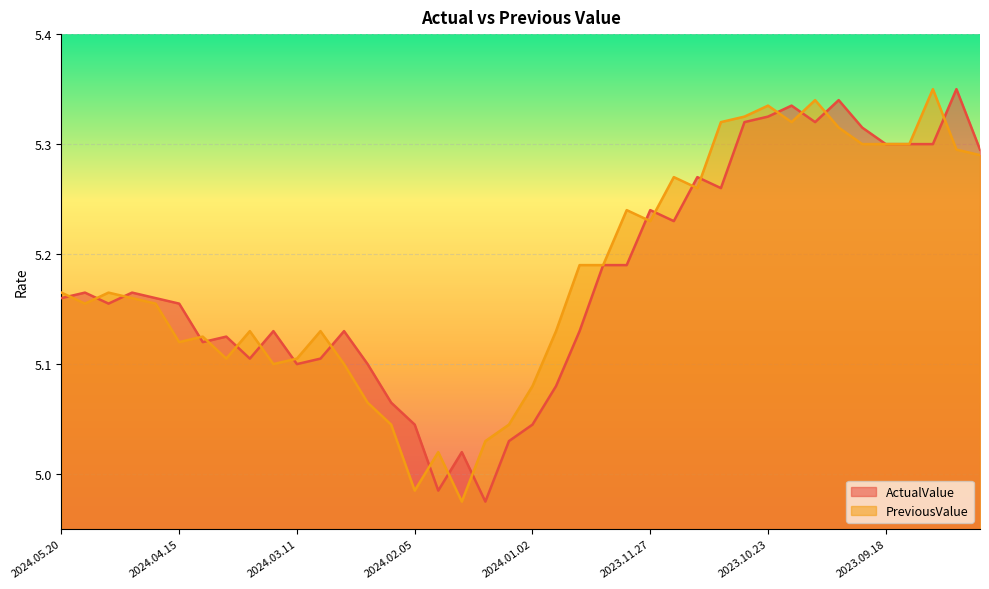

What is the average value of the ActualValue series?

5.2